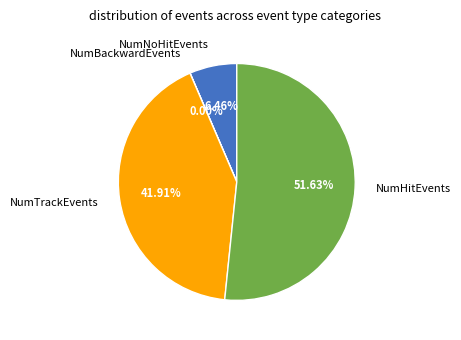

Approximately how many times larger is the value at NumTrackEvents compared to NumHitEvents?

0.8